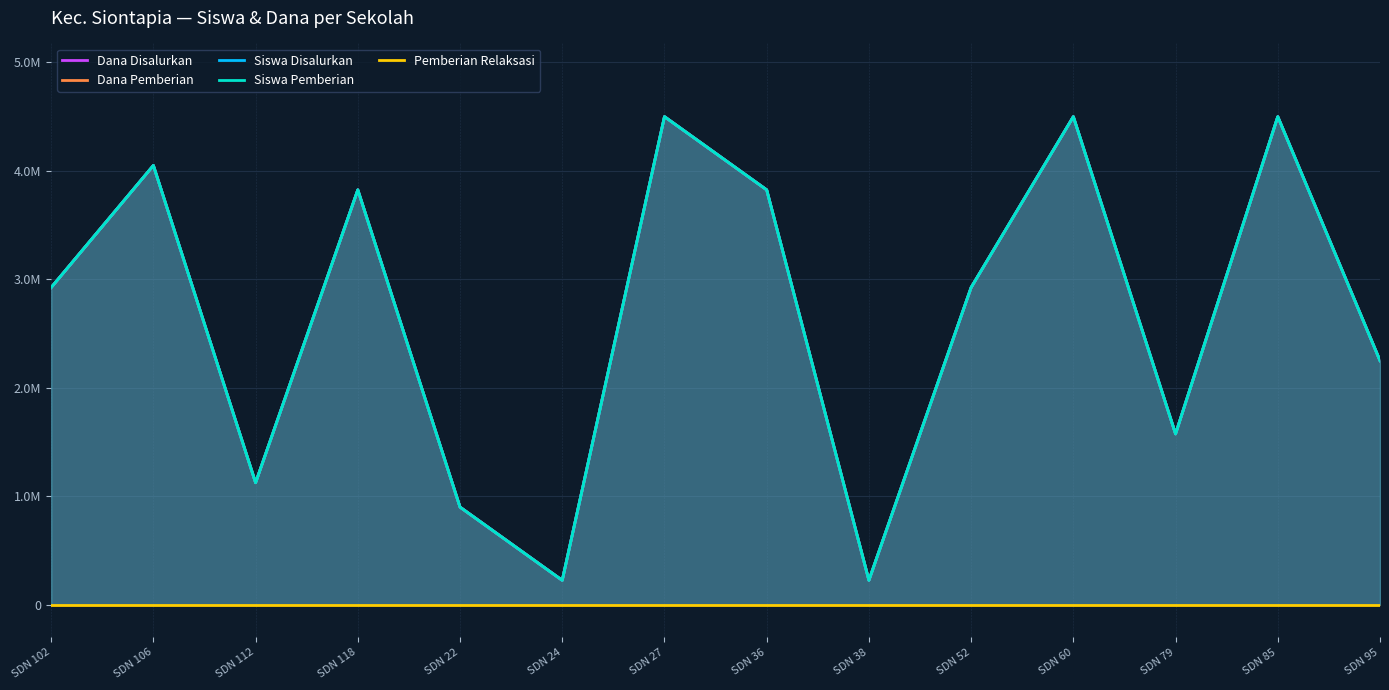

Read the Siswa Pemberian value at SDN 22.

900000